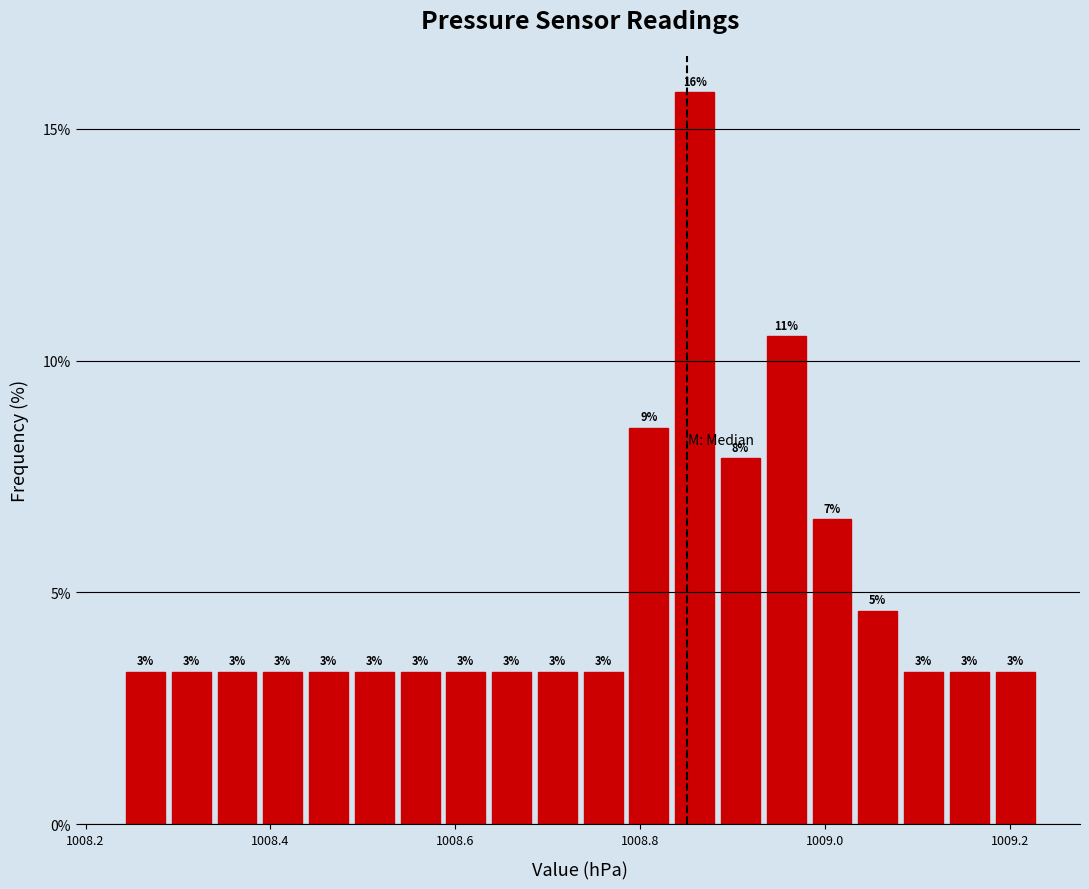

Read against the x-axis, roughly where is the centre of the tallest bar?

1008.86